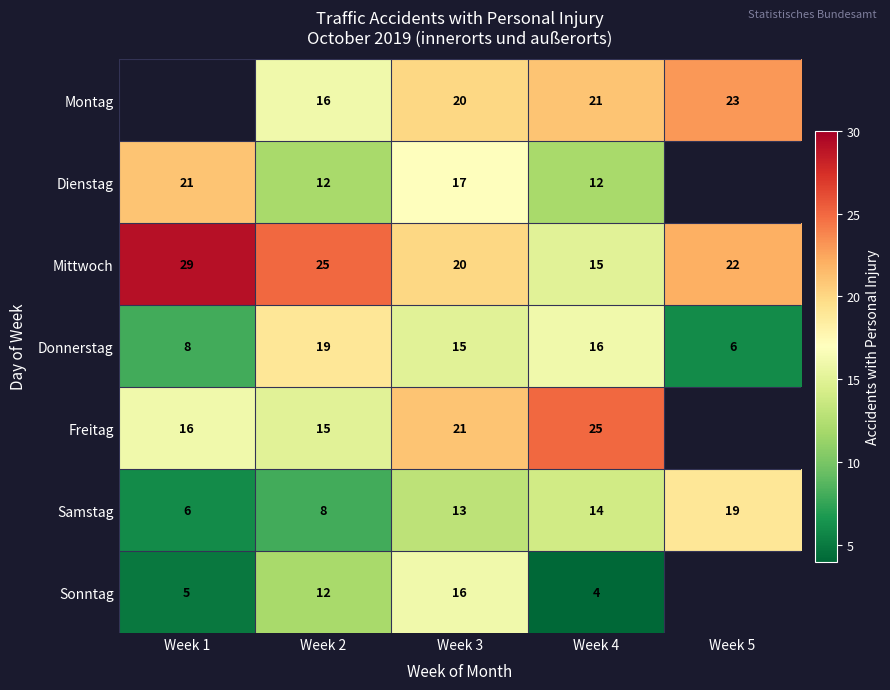

What is the sum of the Mittwoch values at Week 1 and Week 2?

54